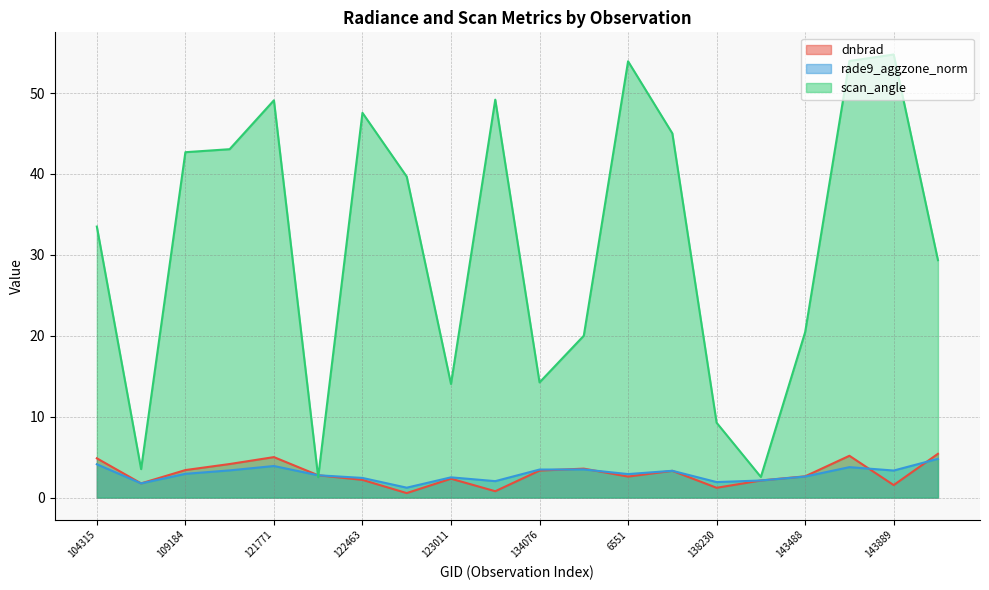

Between 138230 and 143889, which series saw the biggest shift?

scan_angle